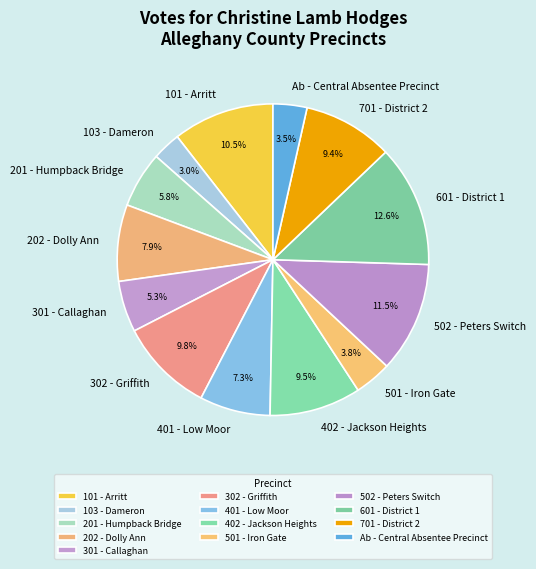

How much of the chart is everything except 301 - Callaghan?

94.7%